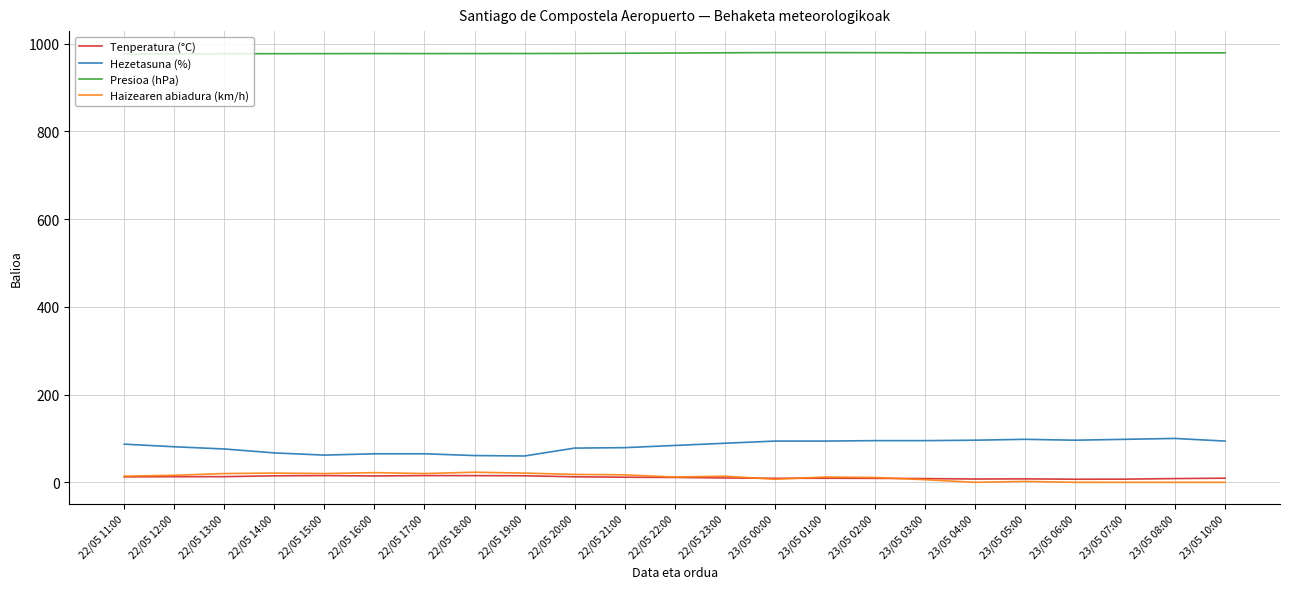

Which series has the largest total across all categories?

Presioa (hPa)